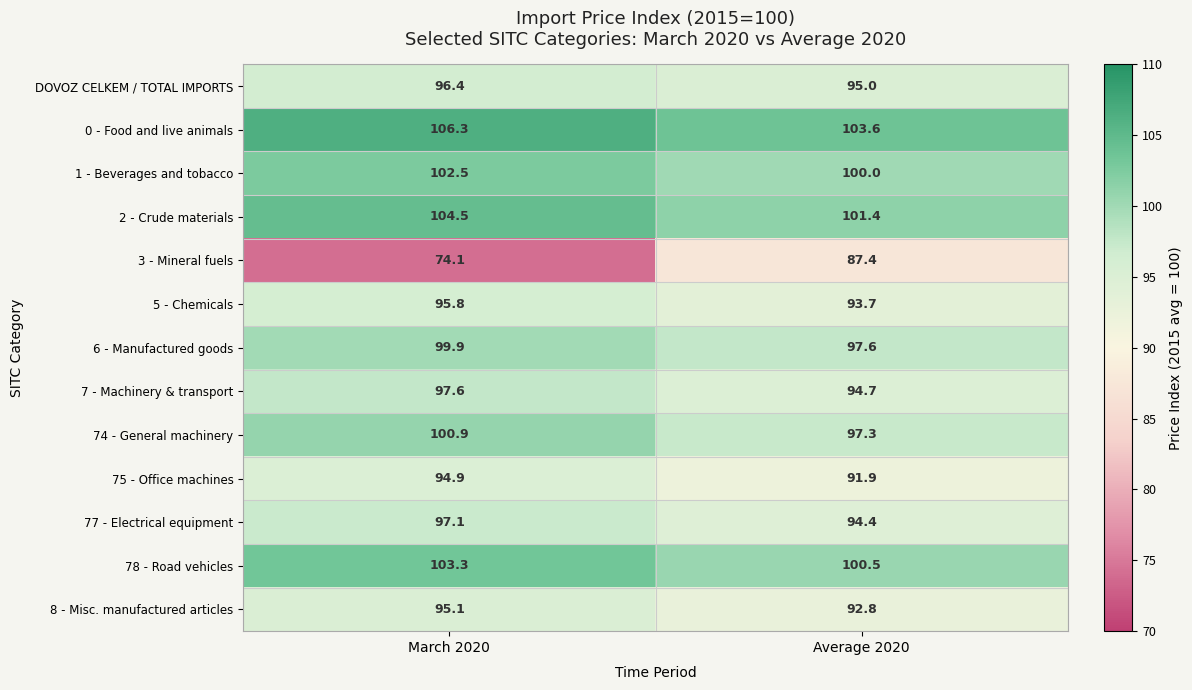

At which label does 3 - Mineral fuels first exceed 87?

Average 2020